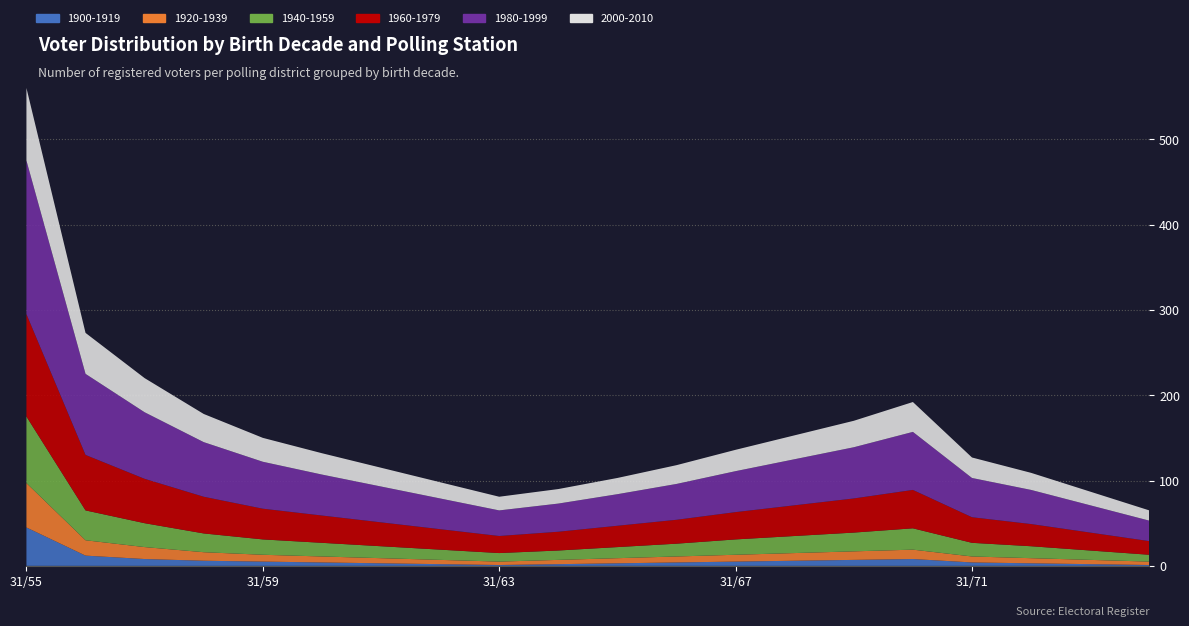

Reading left to right, list all the values displayed in this chart.

1900-1919: 45	12	8	6	5	4	3	2	1	2	3	4	5	6	7	8	4	3	2	1
1920-1939: 52	18	14	10	8	7	6	5	4	5	6	7	8	9	10	11	7	6	5	4
1940-1959: 78	35	28	22	18	16	14	12	10	11	13	15	18	20	22	25	16	14	11	8
1960-1979: 120	65	52	43	36	32	28	24	20	22	25	28	32	36	40	45	30	26	21	16
1980-1999: 180	95	78	64	55	48	42	36	30	33	37	42	48	54	60	68	46	40	32	24
2000-2010: 85	48	40	33	28	25	22	19	16	17	19	22	25	28	31	35	24	20	16	12